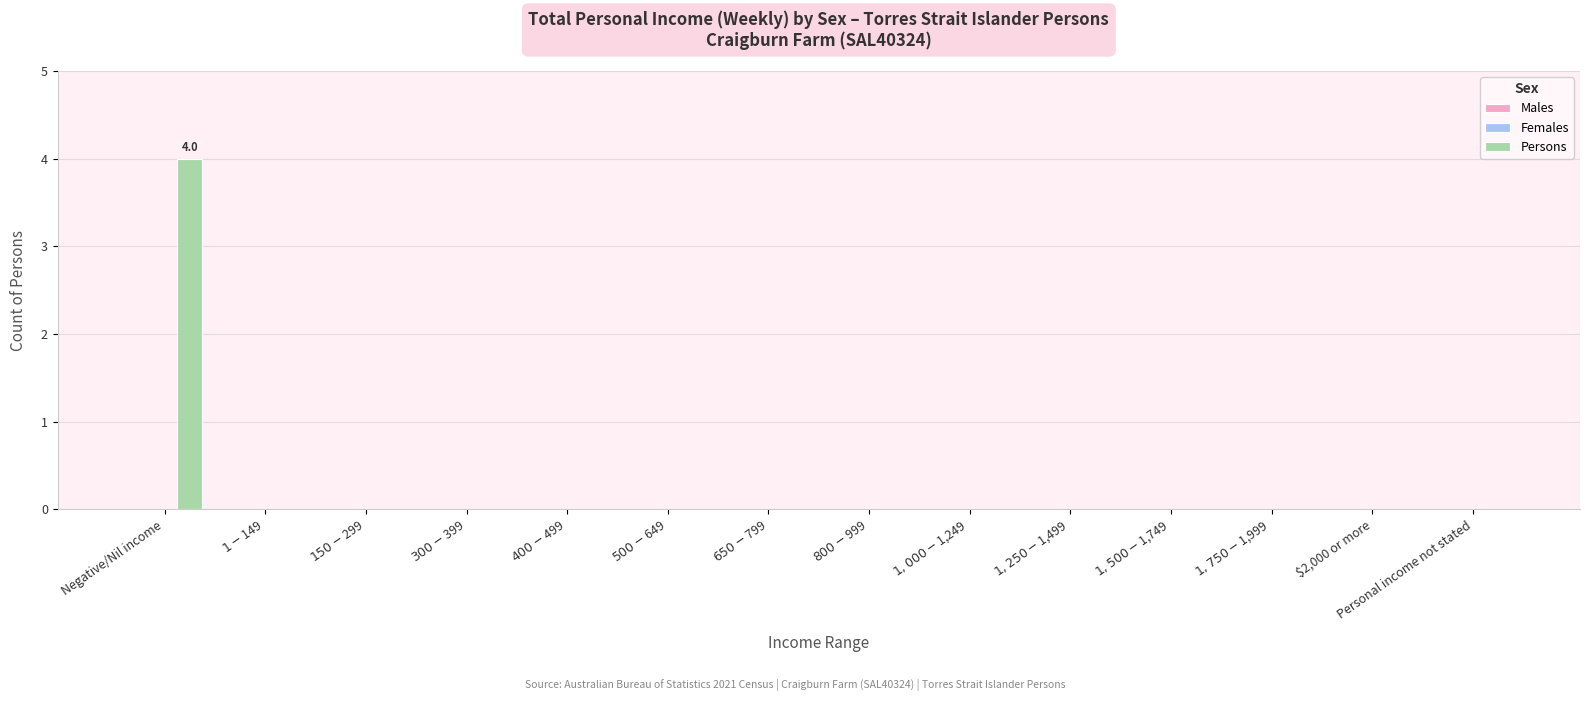

Which label corresponds to the largest value in the chart?

Negative/Nil income